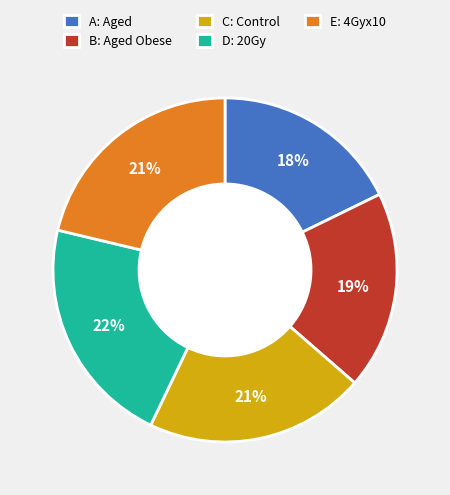

Is there any slice that represents more than half of the pie?

No